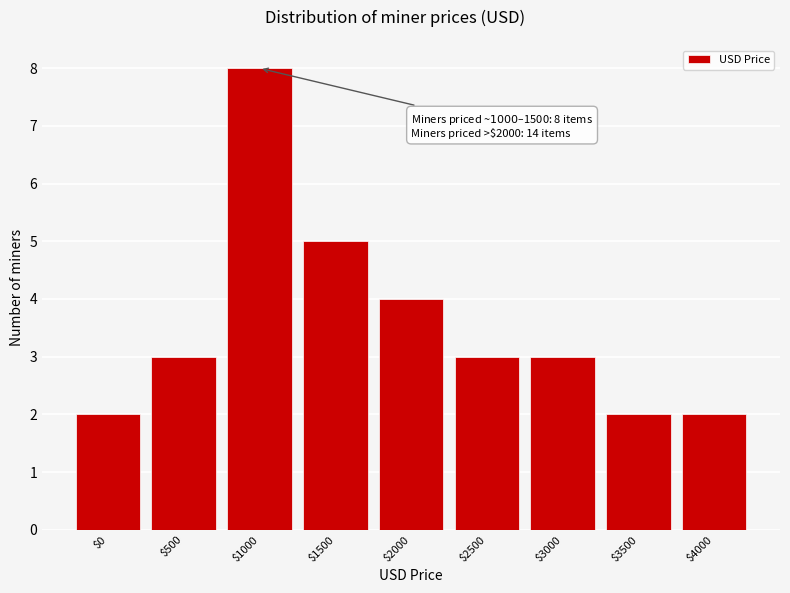

Reading left to right, what are all the values shown in this chart?

2	3	8	5	4	3	3	2	2